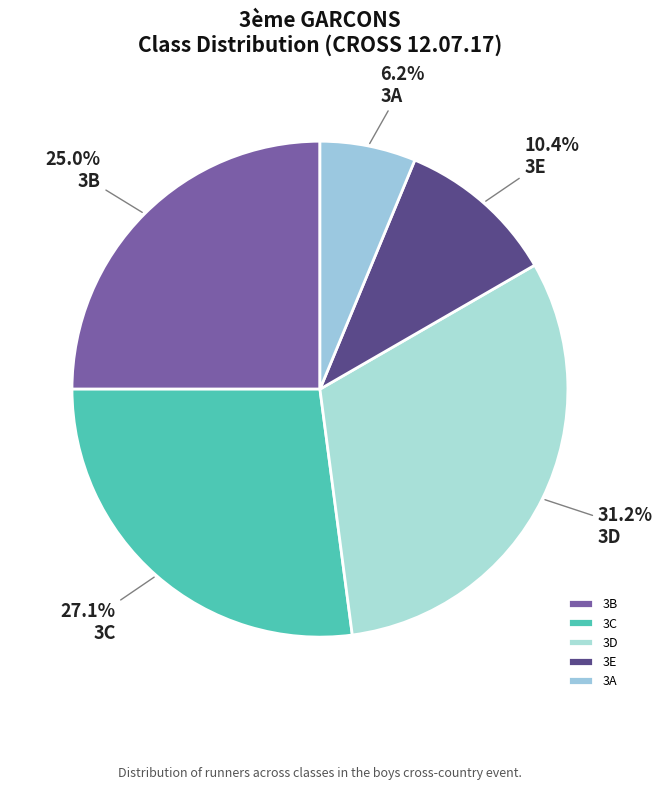

How many segments does this pie chart have?

5